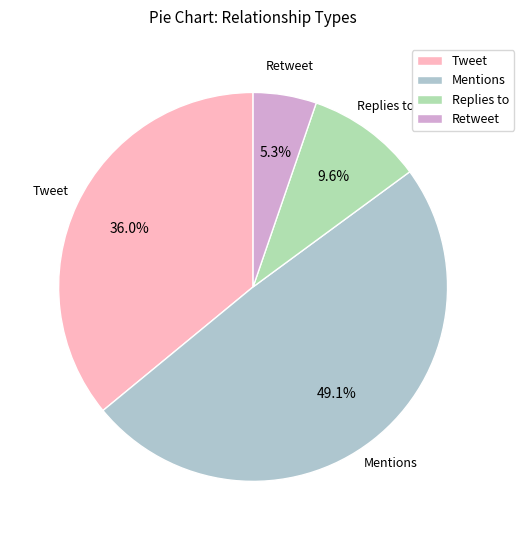

Between Replies to and Mentions, which is larger?

Mentions